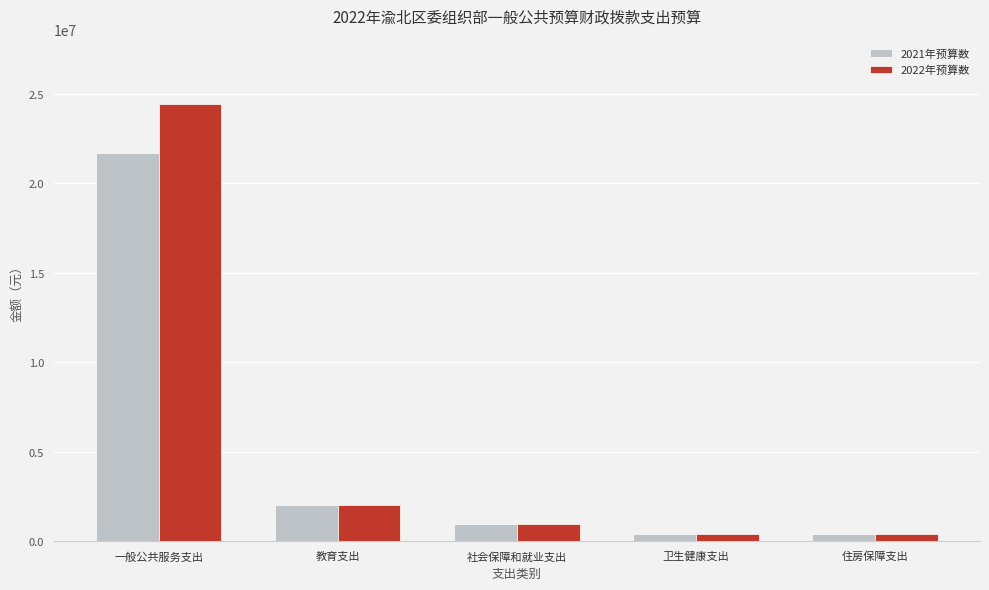

What is the maximum value for 2021年预算数?

21665894.2